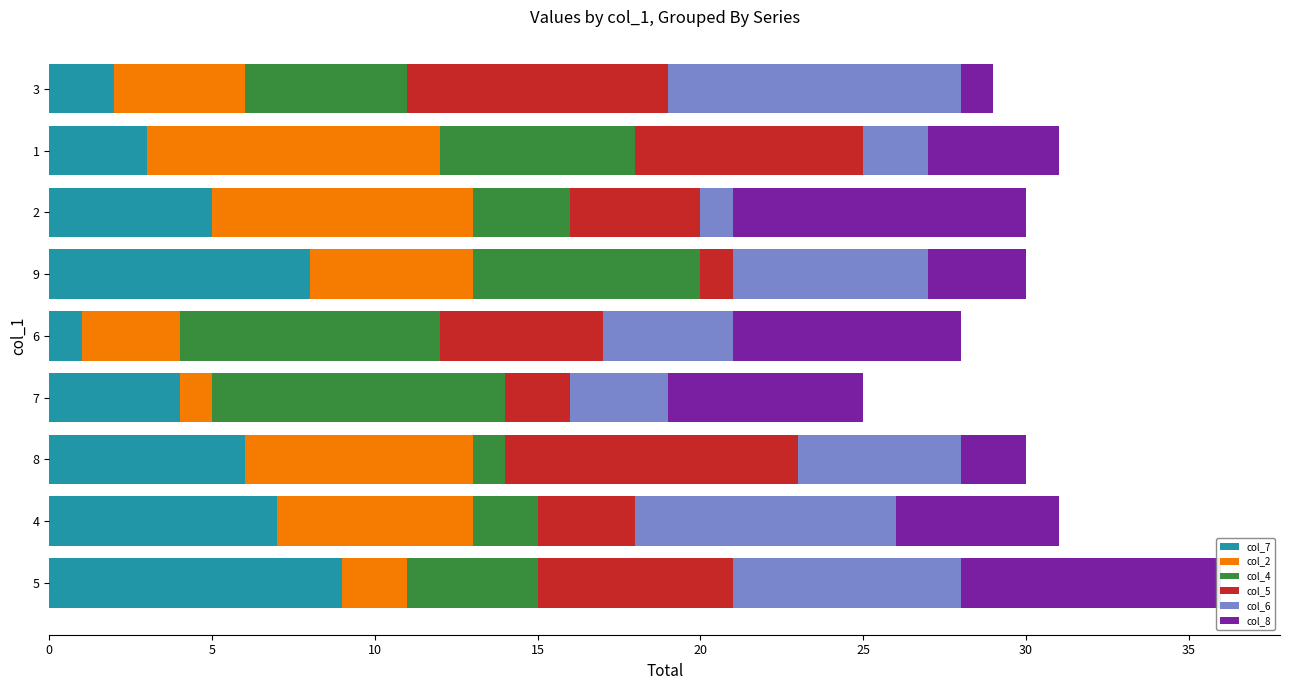

At which category is the sum across all series the highest?

5